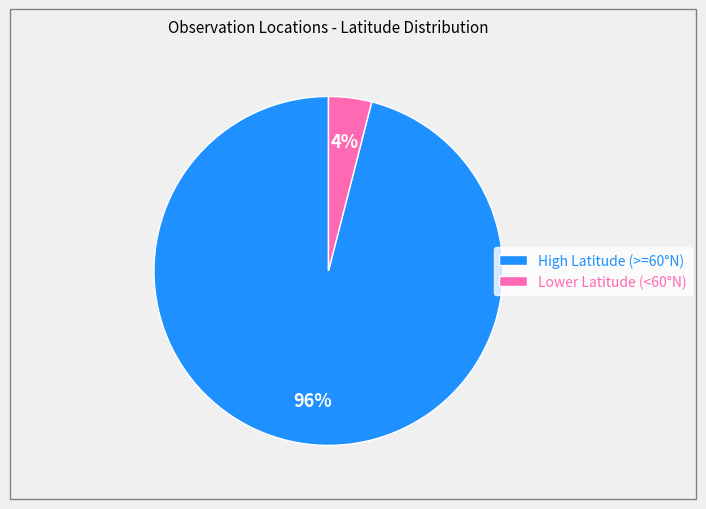

Is there any slice that represents more than half of the pie?

Yes